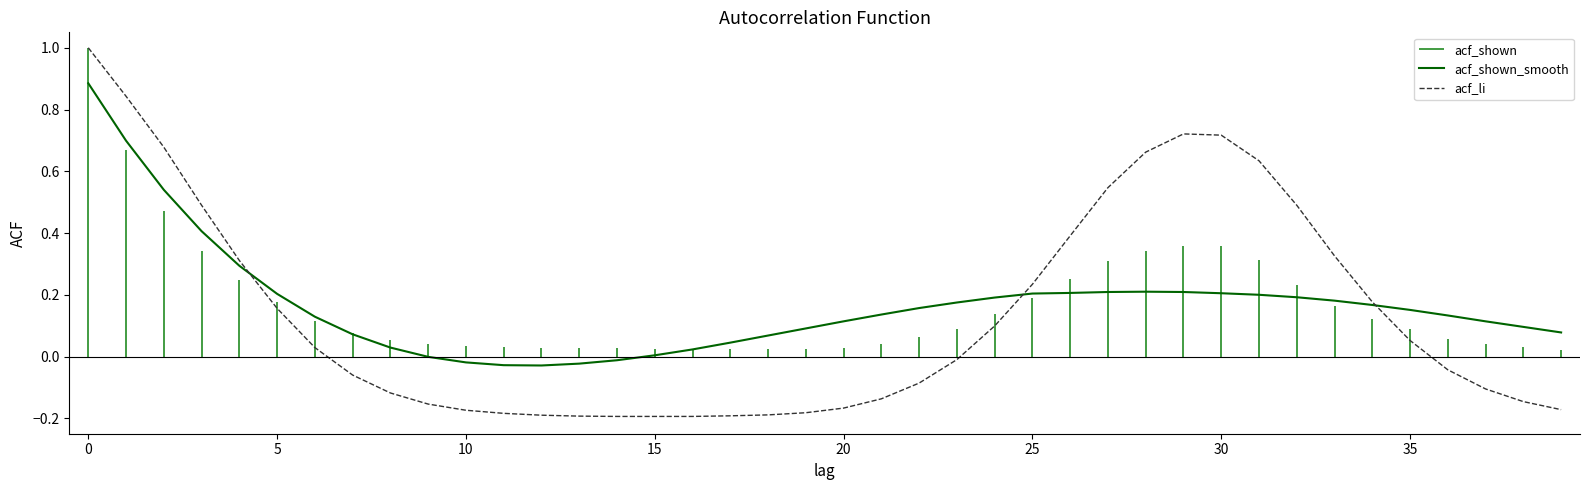

At which category does acf_shown_smooth reach its first local peak?

28